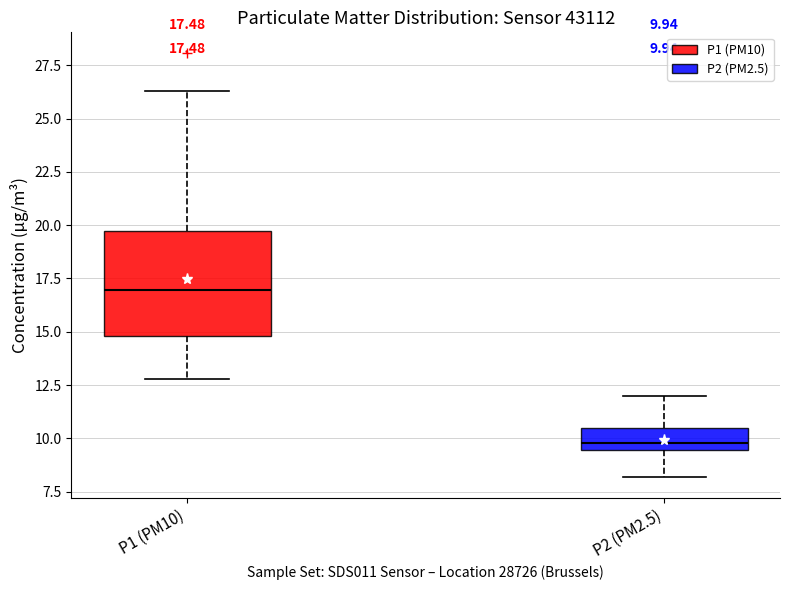

Which box is the tallest, from its lower edge to its upper edge?

P1 (PM10)